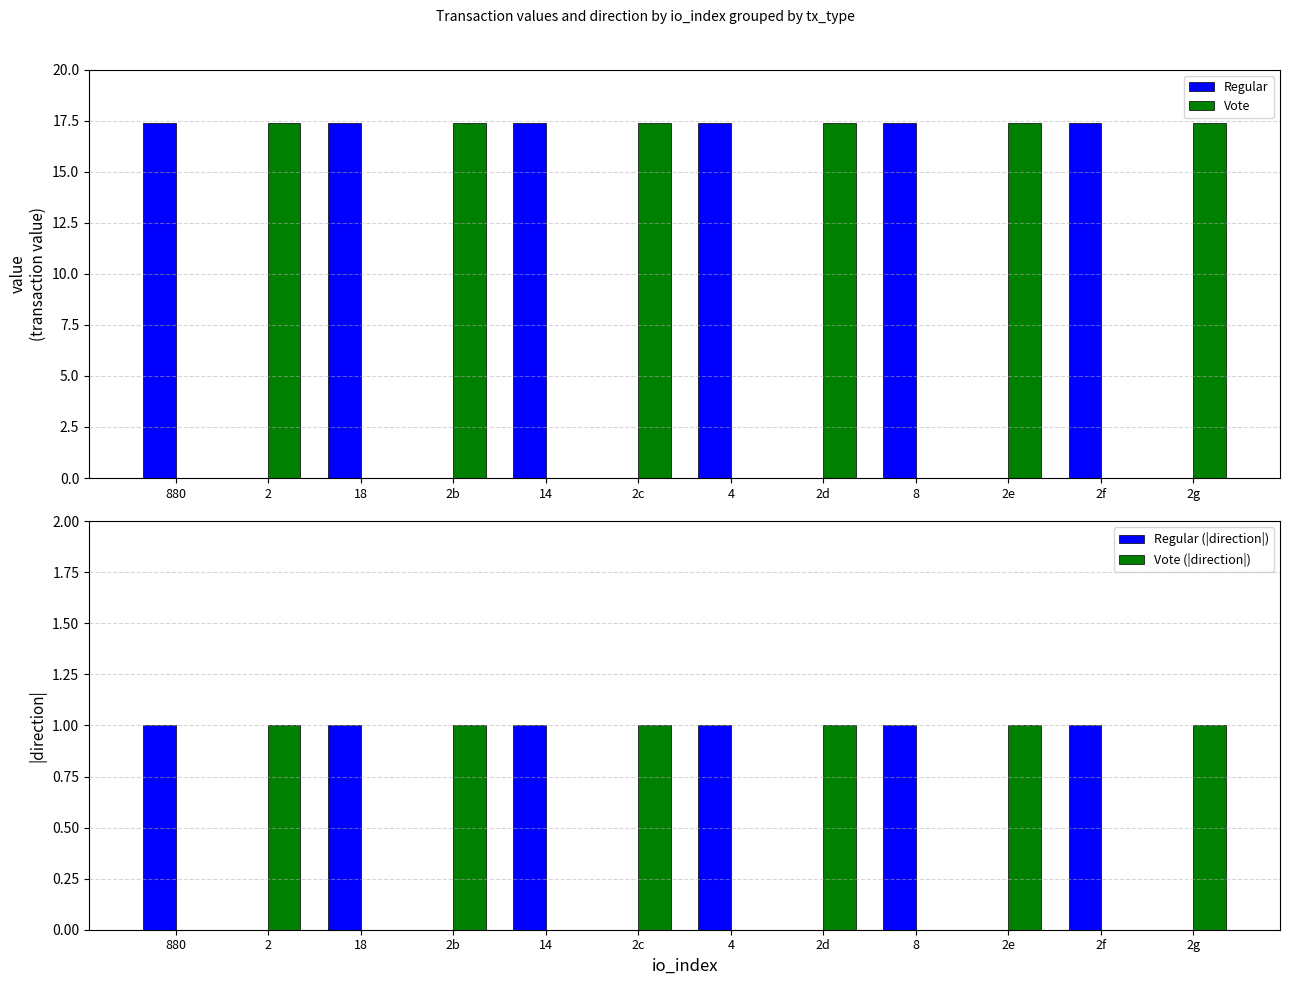

Which series changed the most between 18 and 2d?

Vote